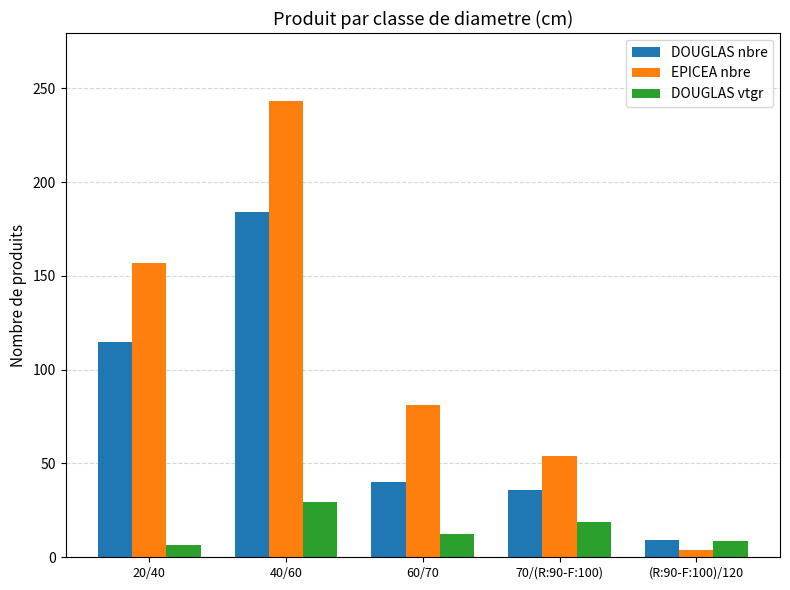

Read the DOUGLAS nbre value at 40/60.

184.0